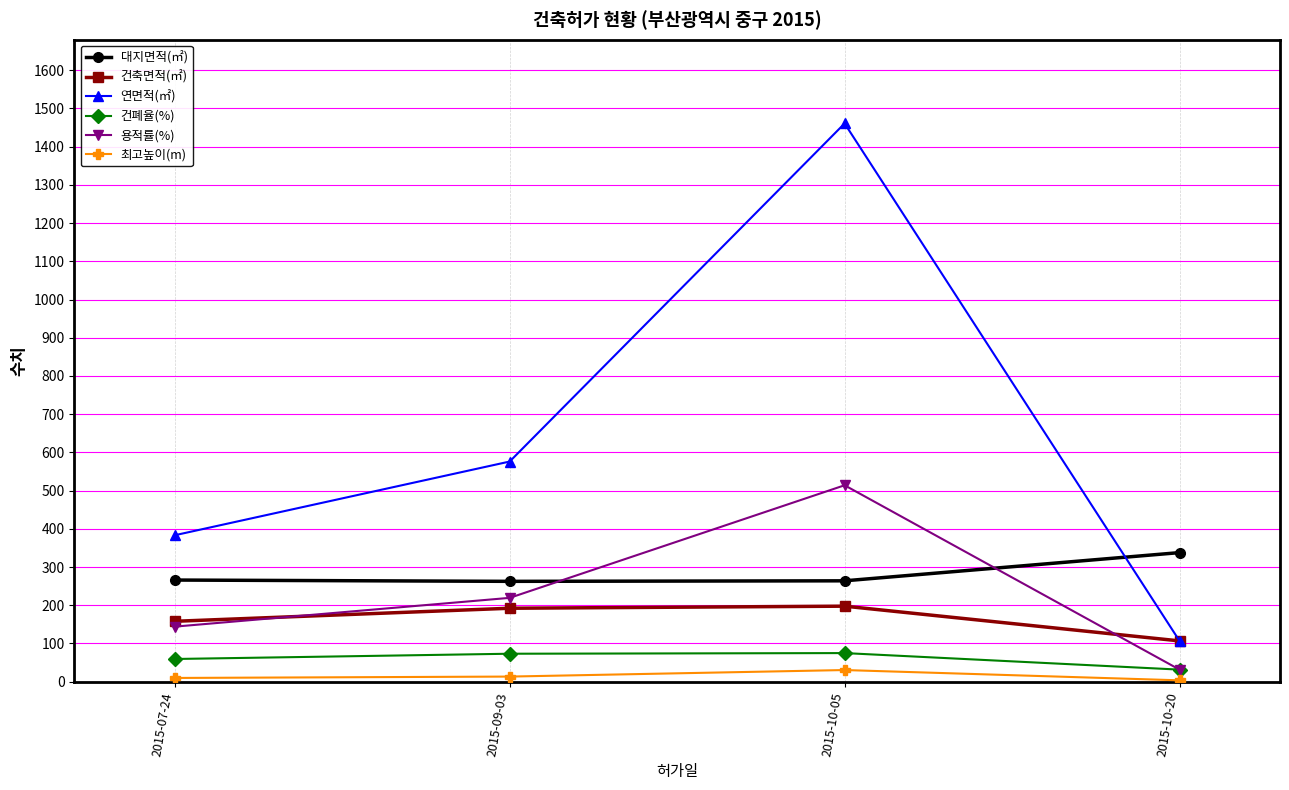

At which label is 건축면적(㎡) closest to 152?

2015-07-24